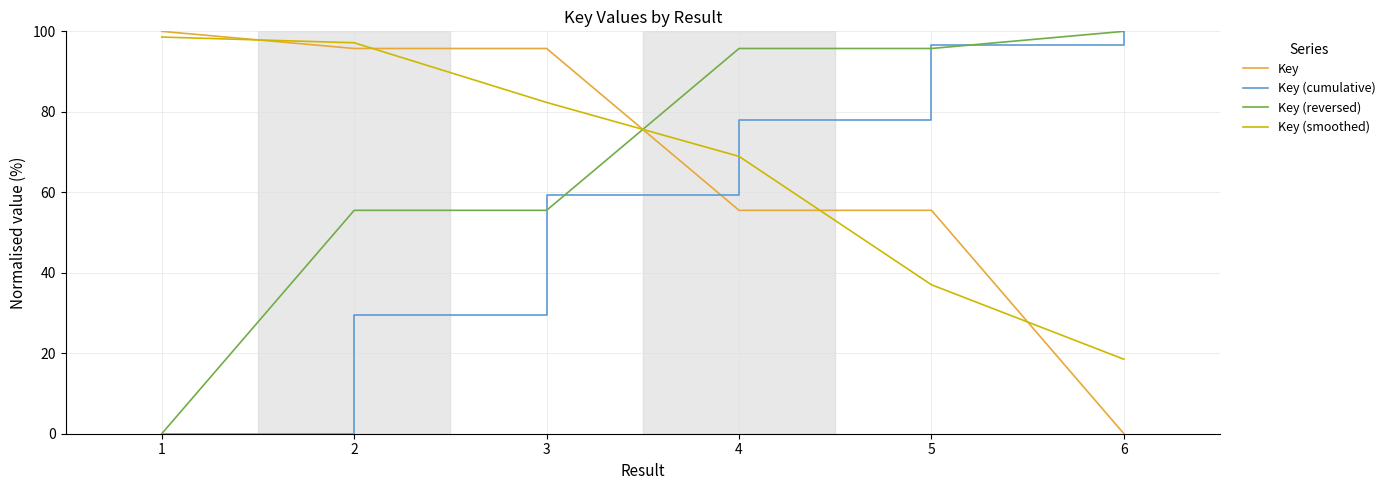

Is the value of Key (smoothed) at 3 greater than the value of Key (reversed) at 2?

Yes